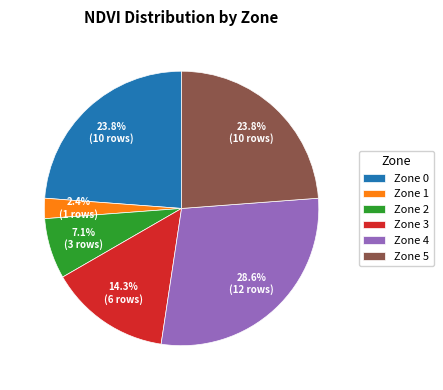

Is there any slice that represents more than half of the pie?

No